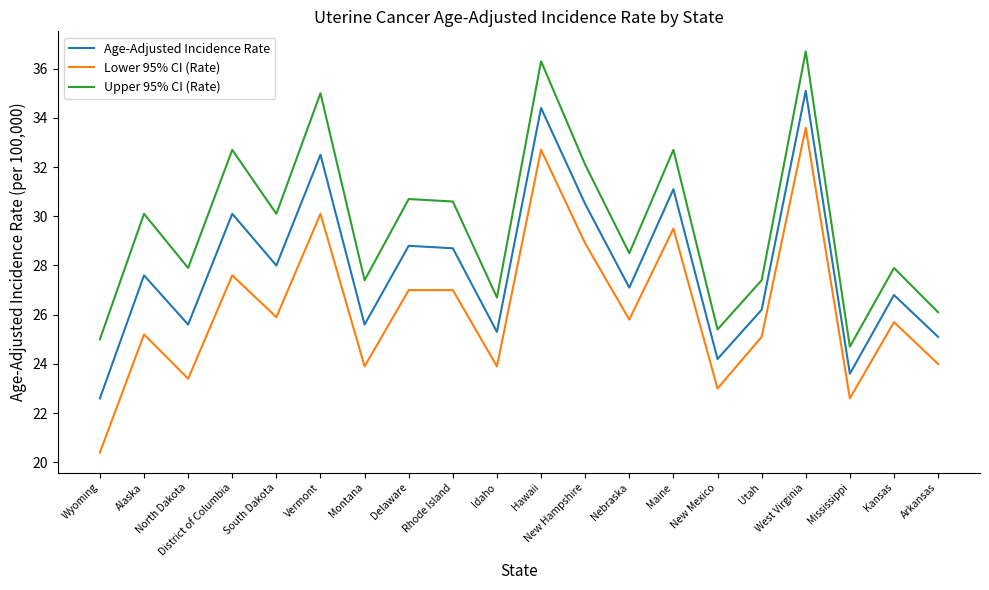

Which label corresponds to the smallest value in the chart?

Wyoming